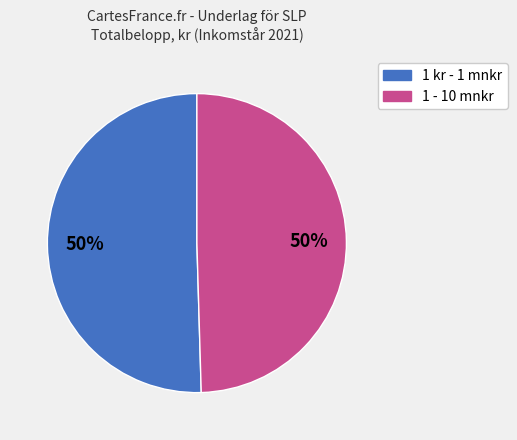

To the nearest percent, what is the average slice percentage?

50%